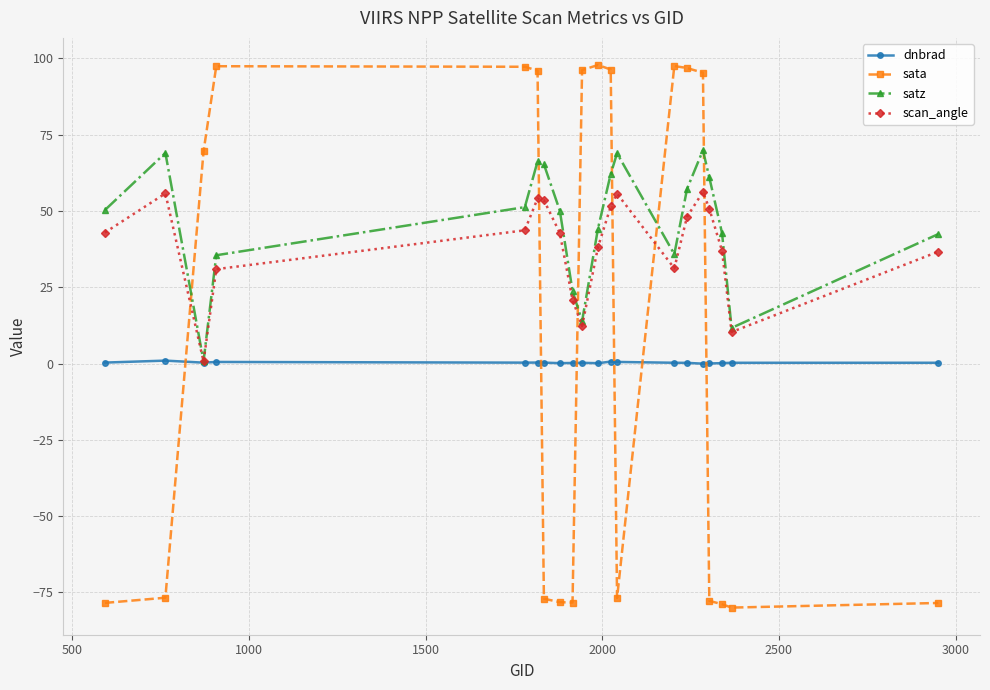

How many negative values does the sata series have?

10